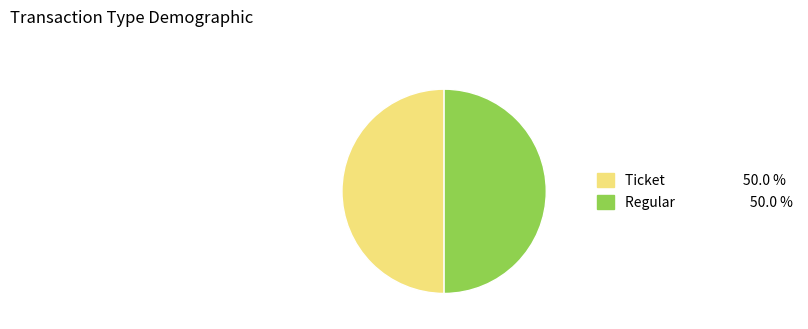

Count the number of slices in the pie.

2